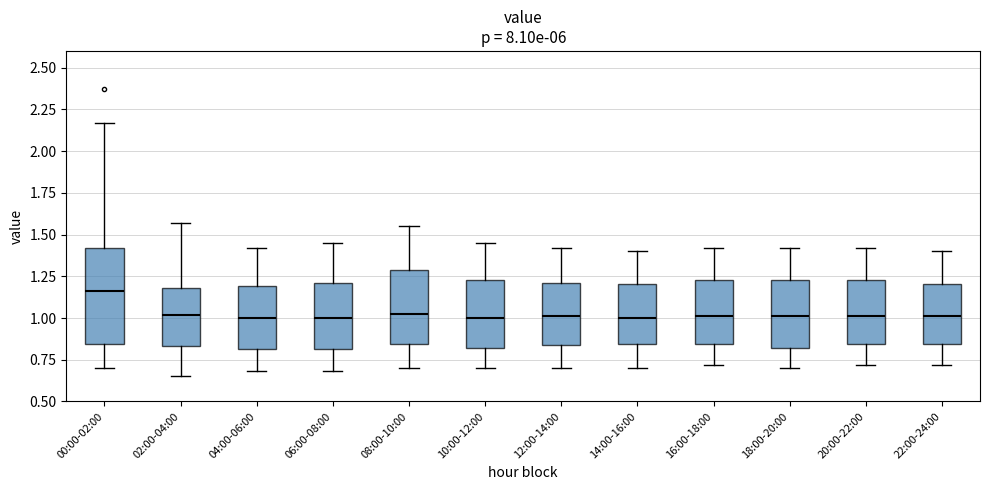

Reading left to right, read every box against the y-axis: the position of its median line, the range the box covers, and the ends of its whiskers. The values are not printed on the chart, so give them approximately, as read against the axis.

00:00-02:00: median 1.15, box 0.85 to 1.40, whiskers 0.70 to 2.15
02:00-04:00: median 1.00, box 0.85 to 1.20, whiskers 0.65 to 1.55
04:00-06:00: median 1.00, box 0.80 to 1.20, whiskers 0.70 to 1.40
06:00-08:00: median 1.00, box 0.80 to 1.20, whiskers 0.70 to 1.45
08:00-10:00: median 1.05, box 0.85 to 1.30, whiskers 0.70 to 1.55
10:00-12:00: median 1.00, box 0.80 to 1.25, whiskers 0.70 to 1.45
12:00-14:00: median 1.00, box 0.85 to 1.20, whiskers 0.70 to 1.40
14:00-16:00: median 1.00, box 0.85 to 1.20, whiskers 0.70 to 1.40
16:00-18:00: median 1.00, box 0.85 to 1.25, whiskers 0.70 to 1.40
18:00-20:00: median 1.00, box 0.80 to 1.25, whiskers 0.70 to 1.40
20:00-22:00: median 1.00, box 0.85 to 1.25, whiskers 0.70 to 1.40
22:00-24:00: median 1.00, box 0.85 to 1.20, whiskers 0.70 to 1.40